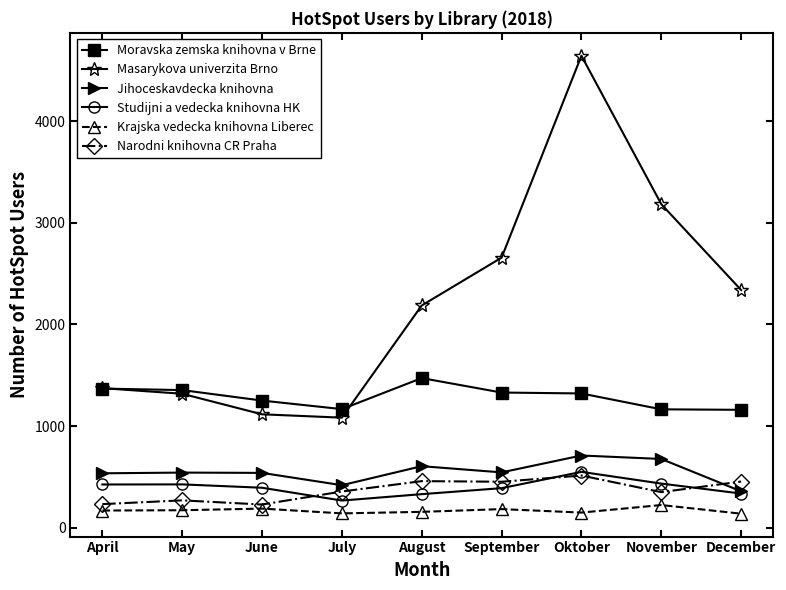

What is the minimum value shown in the chart?

140